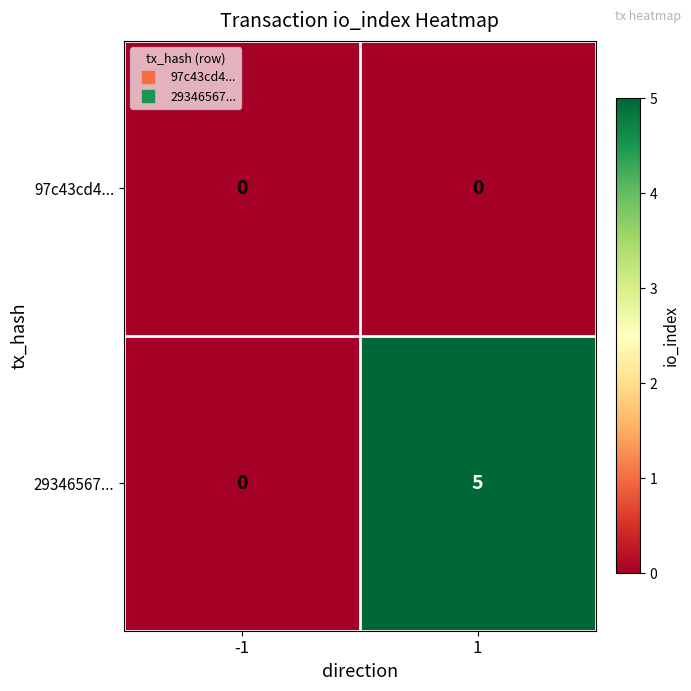

Reading right to left, list all the values displayed in this chart.

97c43cd4...: 0	0
29346567...: 5	0